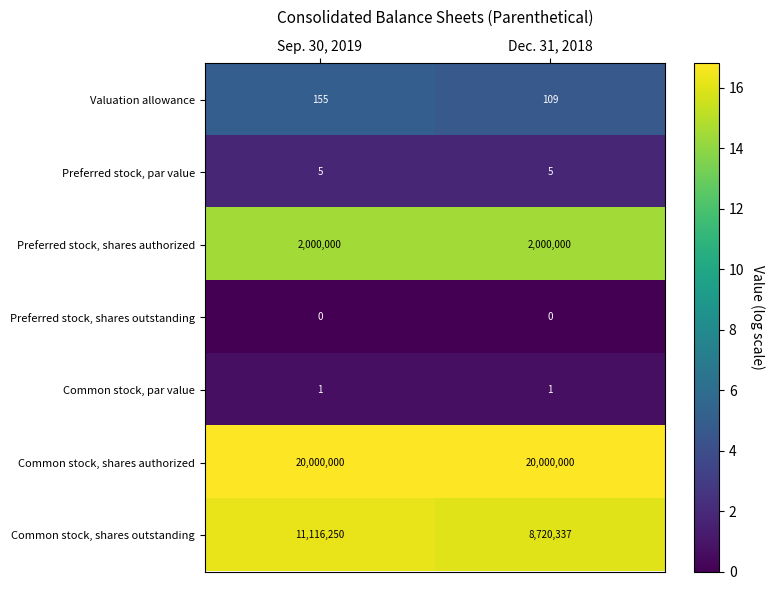

List the series in order of their peak value, highest first.

Common stock, shares authorized, Common stock, shares outstanding, Preferred stock, shares authorized, Valuation allowance, Preferred stock, par value, Common stock, par value, Preferred stock, shares outstanding